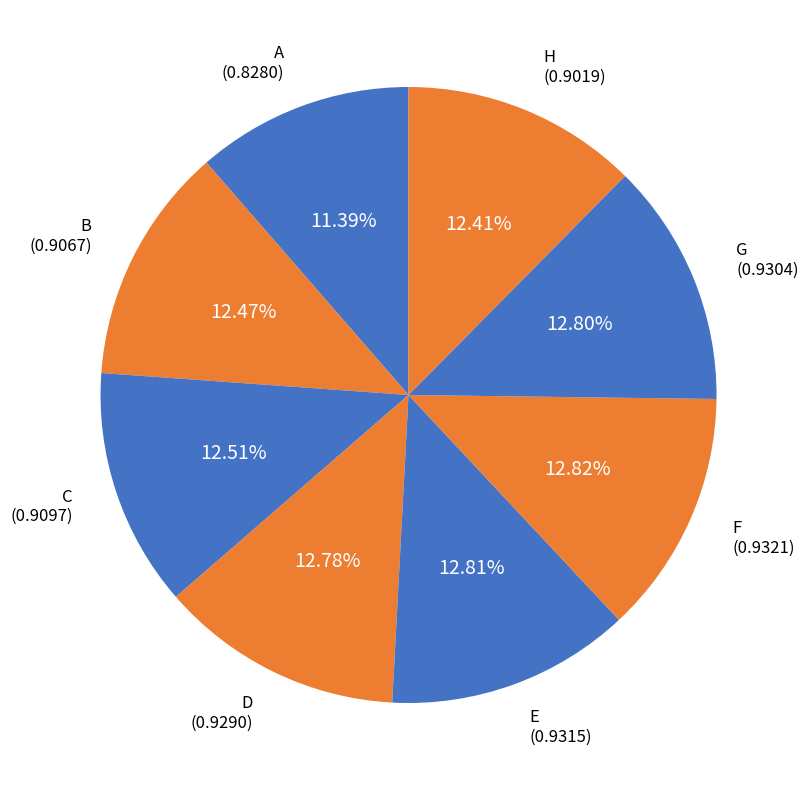

Does any single category account for the majority?

No